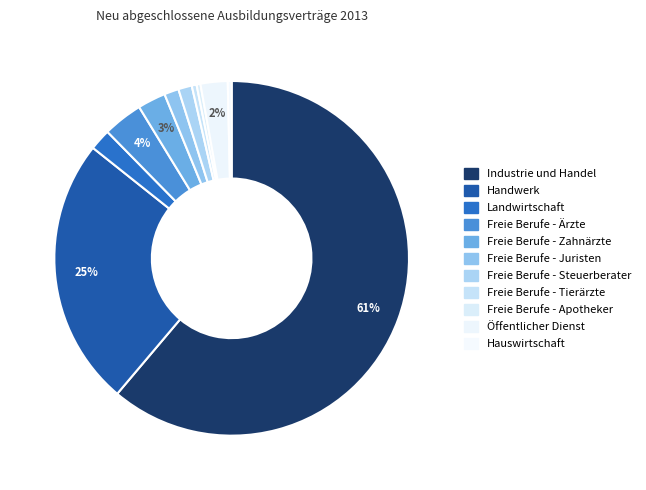

How many segments does this pie chart have?

11